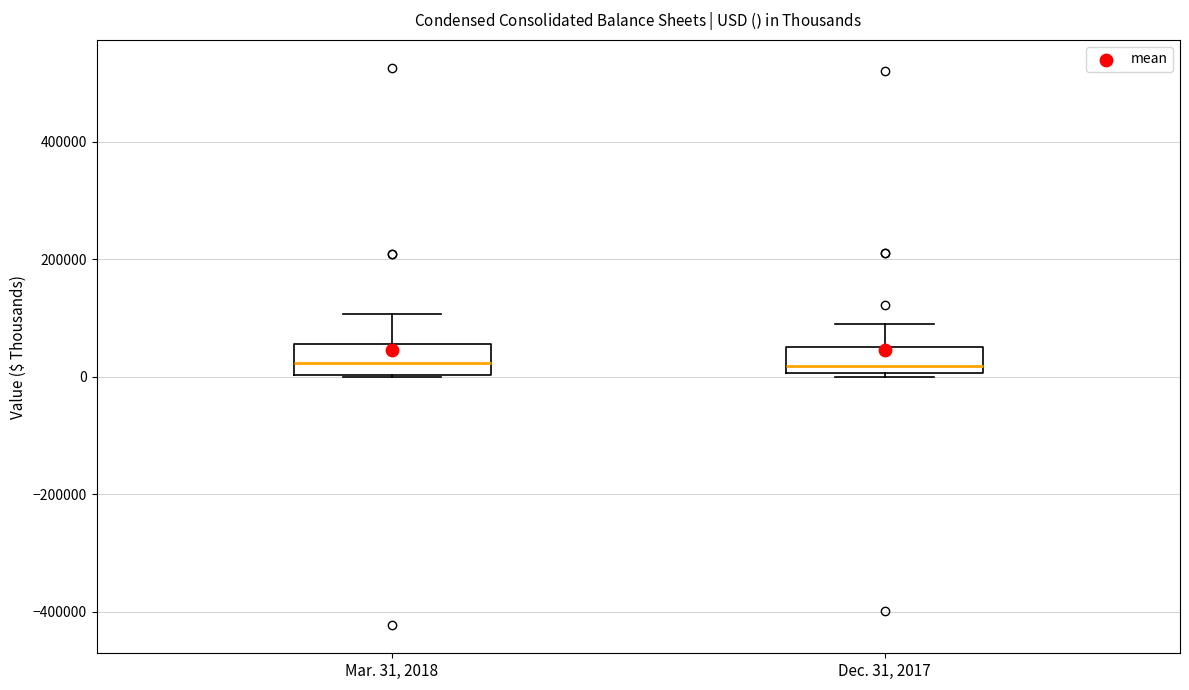

Where does the median line of the box for Dec. 31, 2017 sit on the y-axis? The values are not printed on the chart, so give them approximately, as read against the axis.

20000